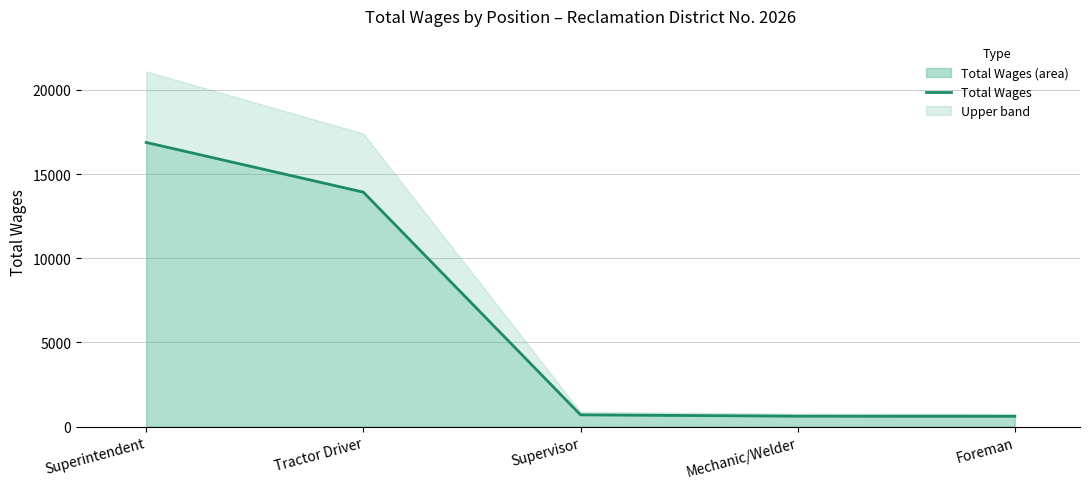

How many series are shown in this chart?

1